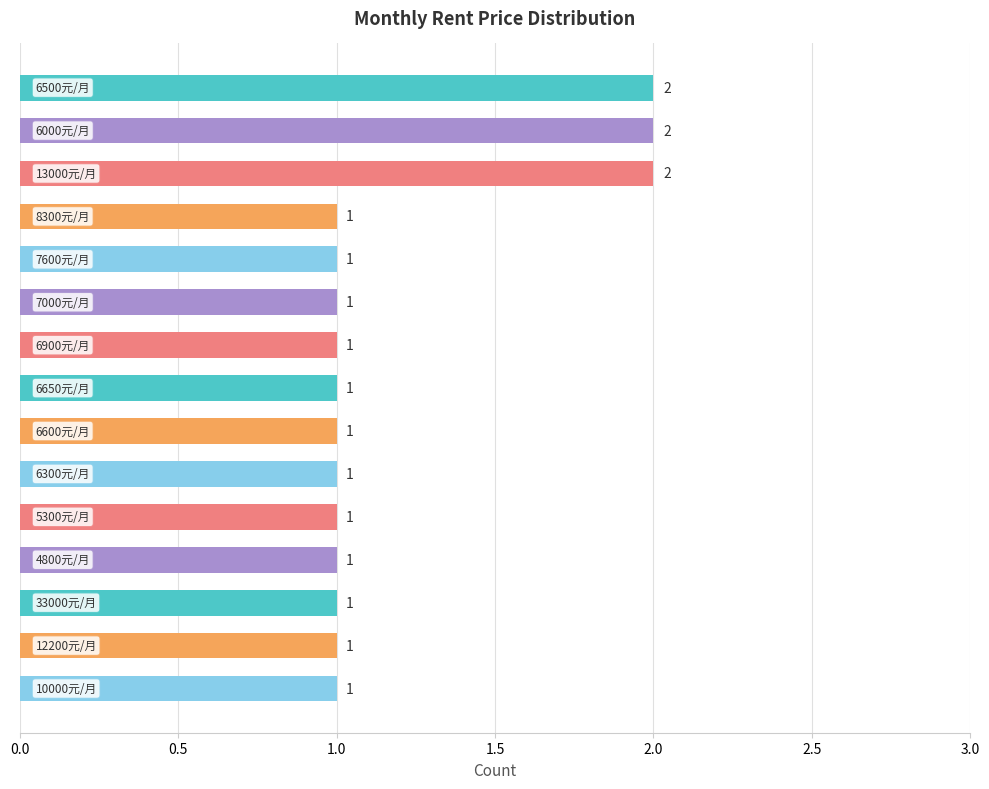

Reading top to bottom, list all the values displayed in this chart.

2	2	2	1	1	1	1	1	1	1	1	1	1	1	1